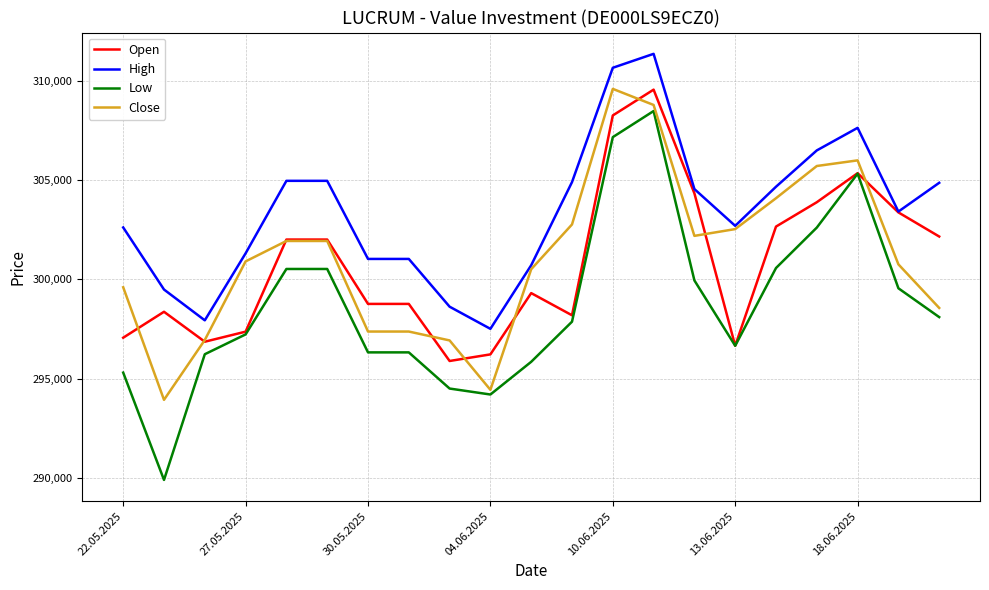

What is the smallest value displayed?

289914